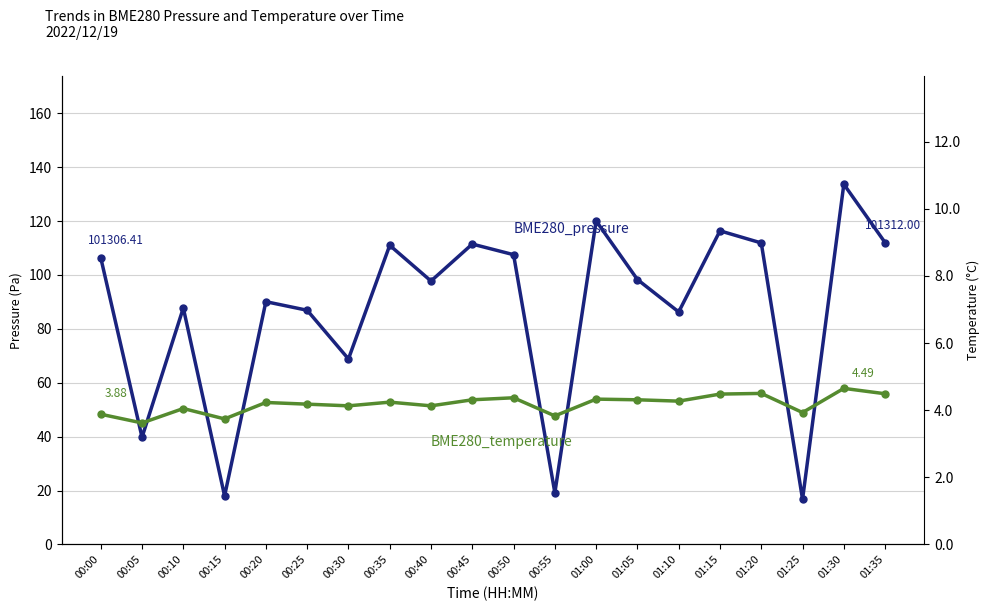

What is the label of the 11th point from the left?

00:50